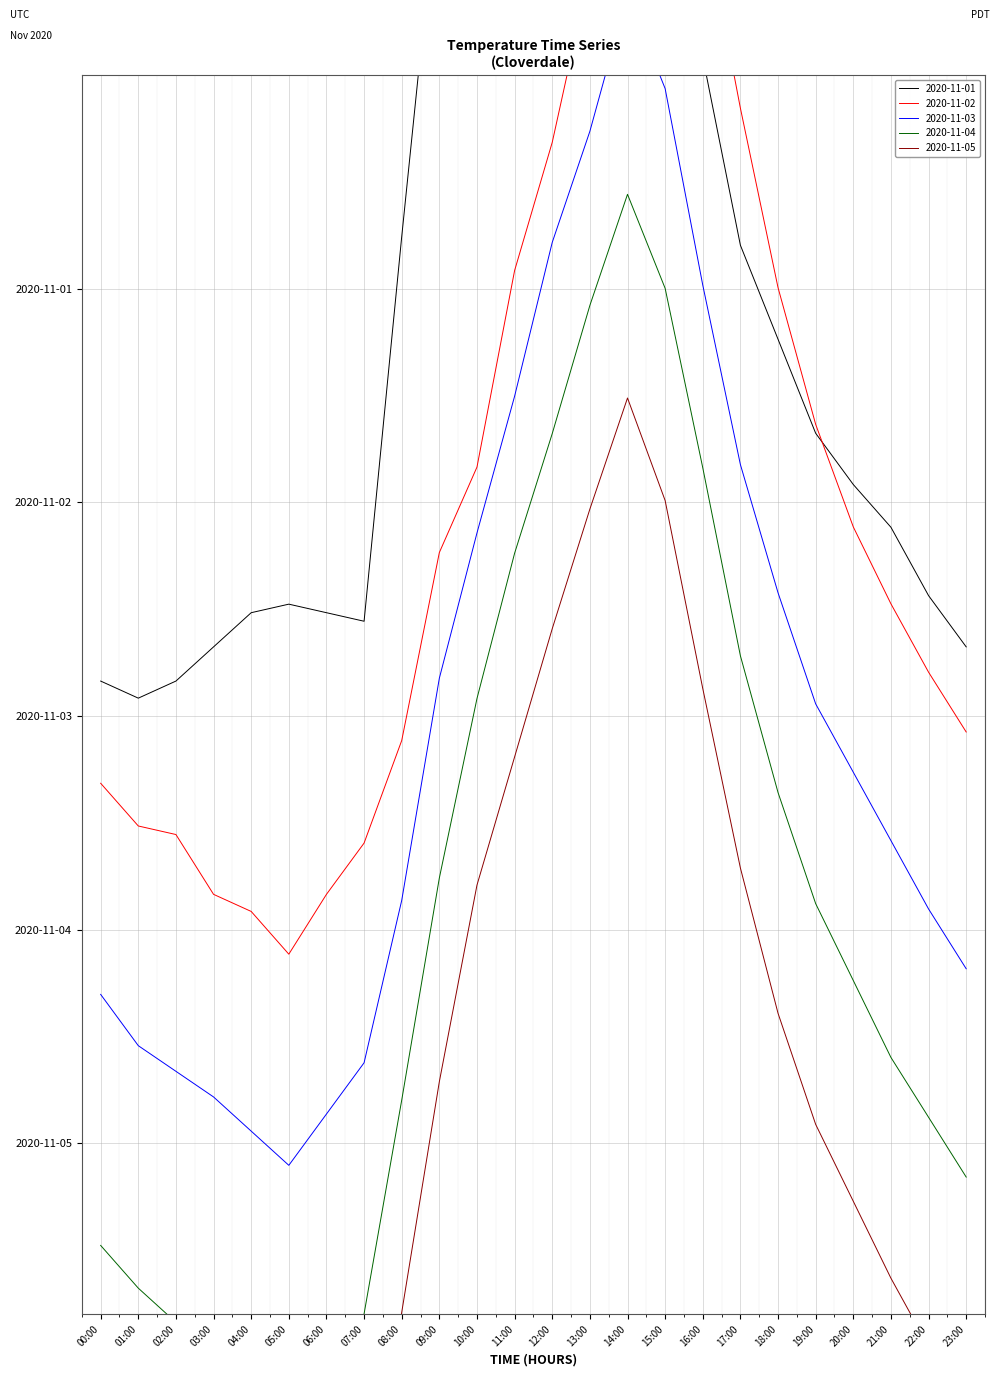

At which label does 2020-11-05 reach its minimum?

05:00